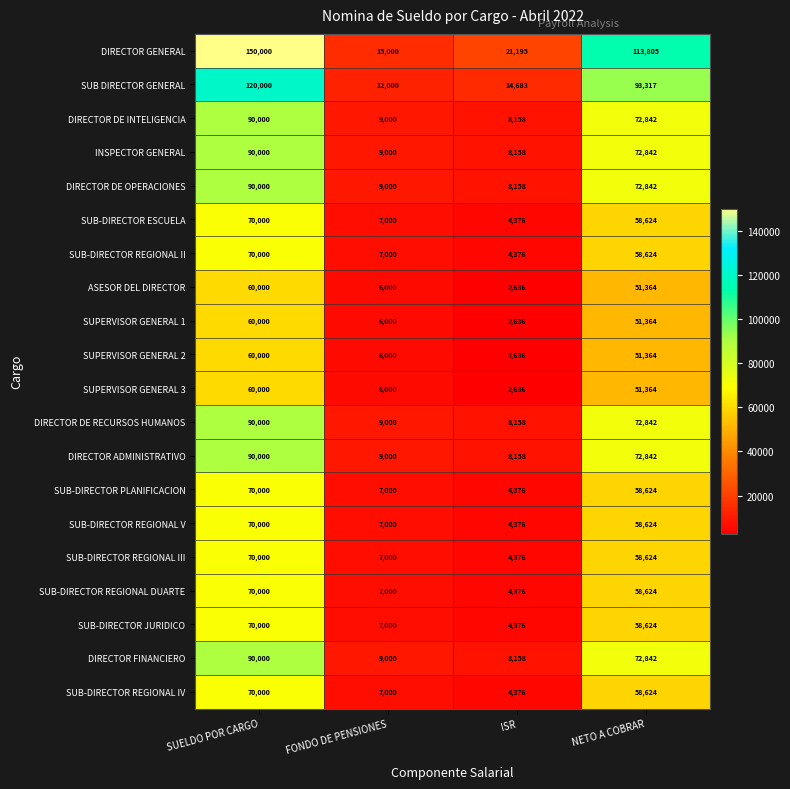

Which series has the largest range (max minus min)?

DIRECTOR GENERAL